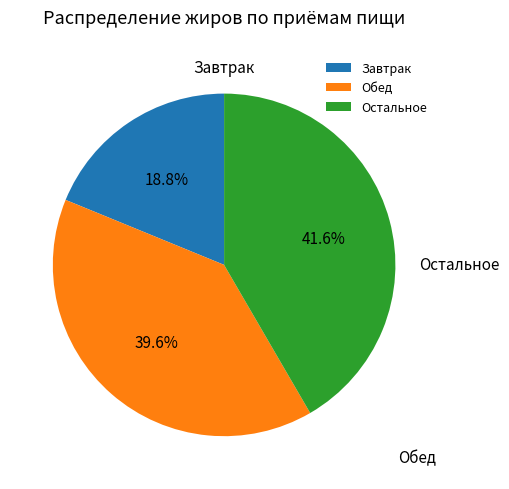

Count the number of slices in the pie.

3